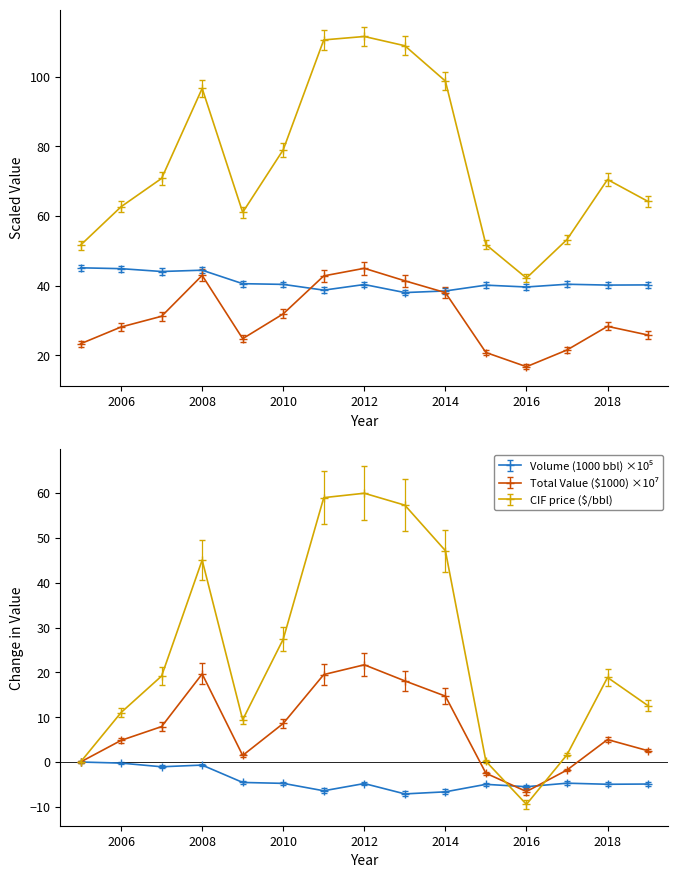

Rank the series by their maximum value, from lowest to highest.

Total Value ($ 1000), Volume (1000 bbl), CIF price ($/bbl)